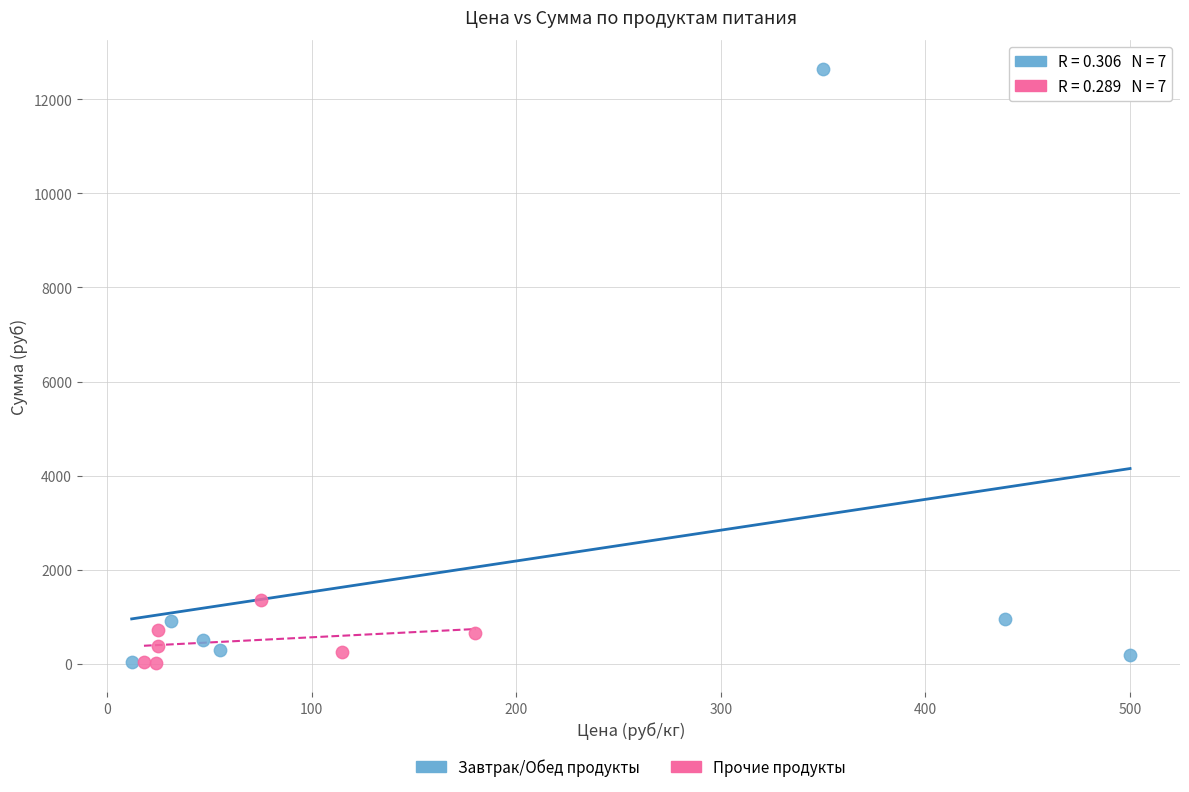

Which series contains the highest Y value?

Завтрак/Обед продукты